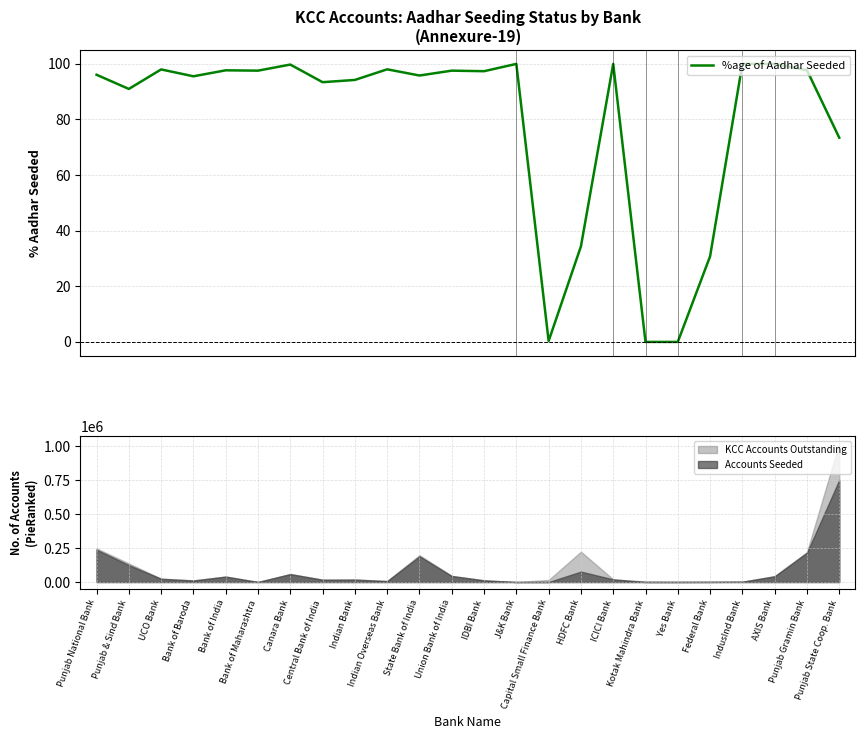

Reading left to right, transcribe all the data shown in this chart.

96.1	91.0	98.0	95.5	97.7	97.6	99.8	93.4	94.2	98.0	95.8	97.6	97.4	100.0	0.3	34.4	100.0	0.0	0.0	30.8	100.0	100.0	97.7	73.4